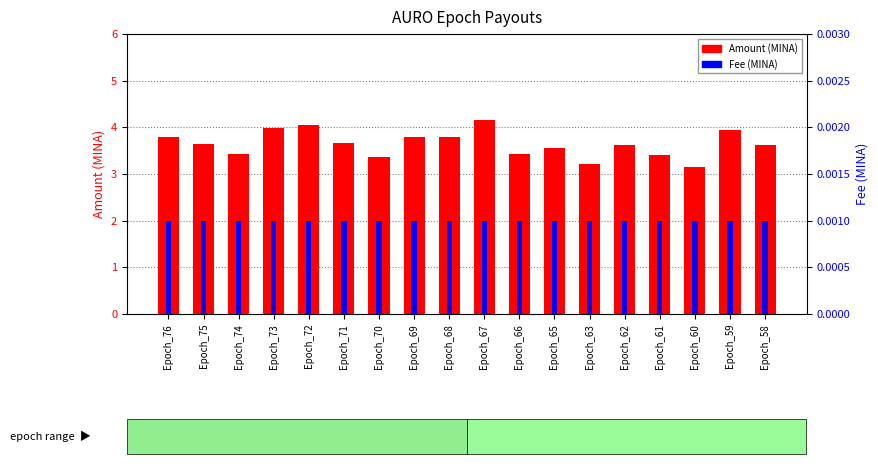

At which label does Fee reach its minimum?

Epoch_76